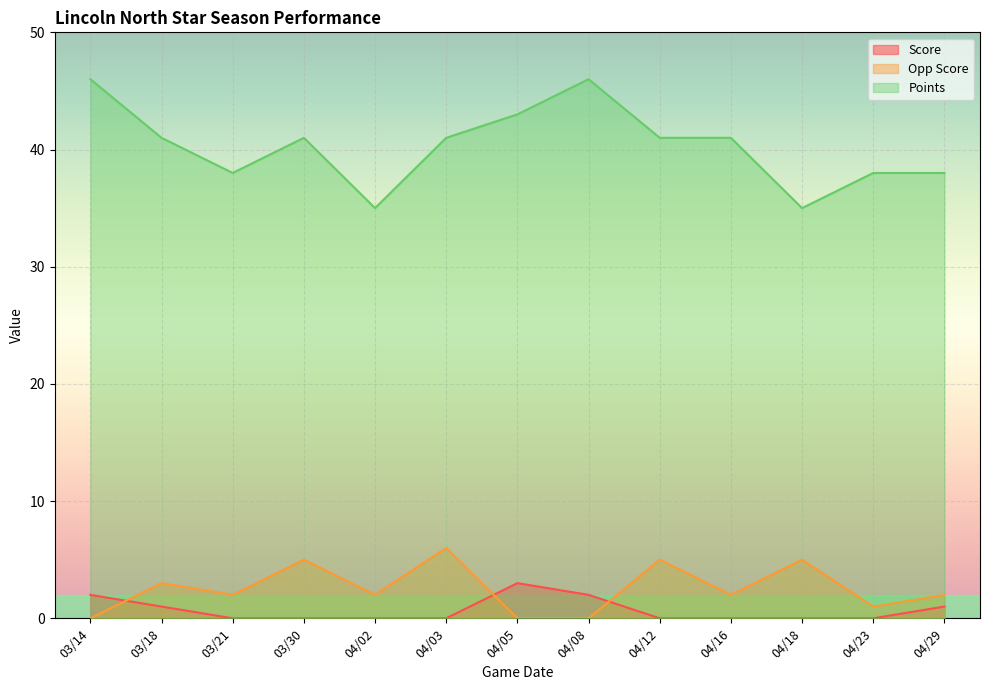

What position from the left is 04/16?

10